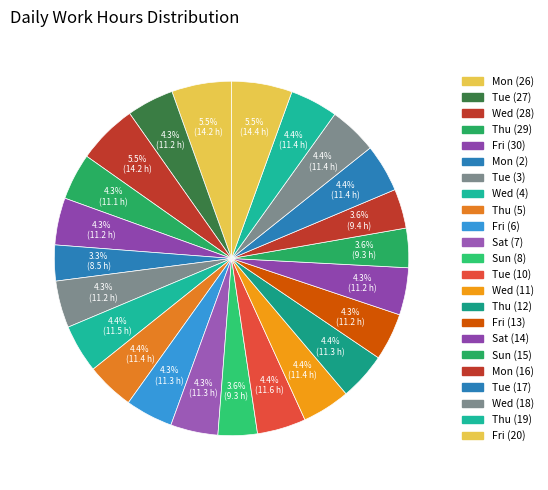

Count the number of slices in the pie.

23